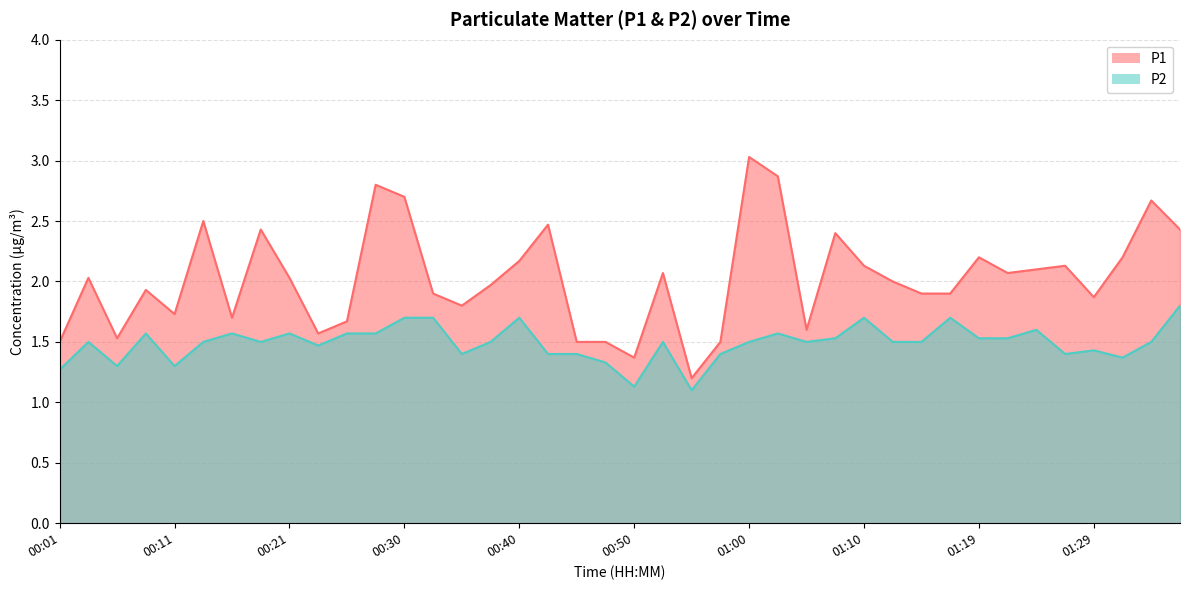

Which has a higher value, 00:55 or 01:36?

01:36